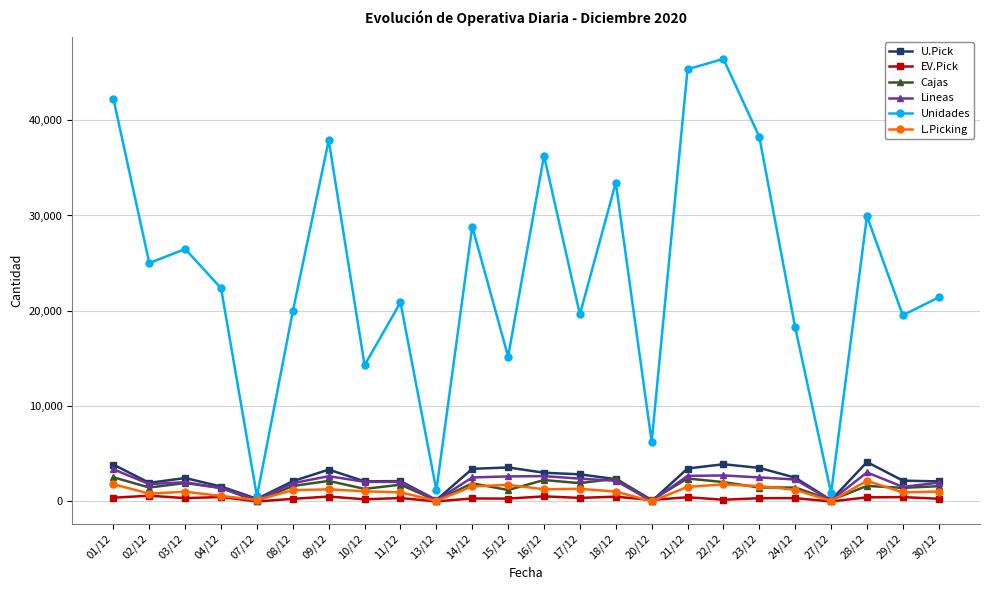

What are all the series names shown in the legend?

U.Pick, EV.Pick, Cajas, Lineas, Unidades, L.Picking